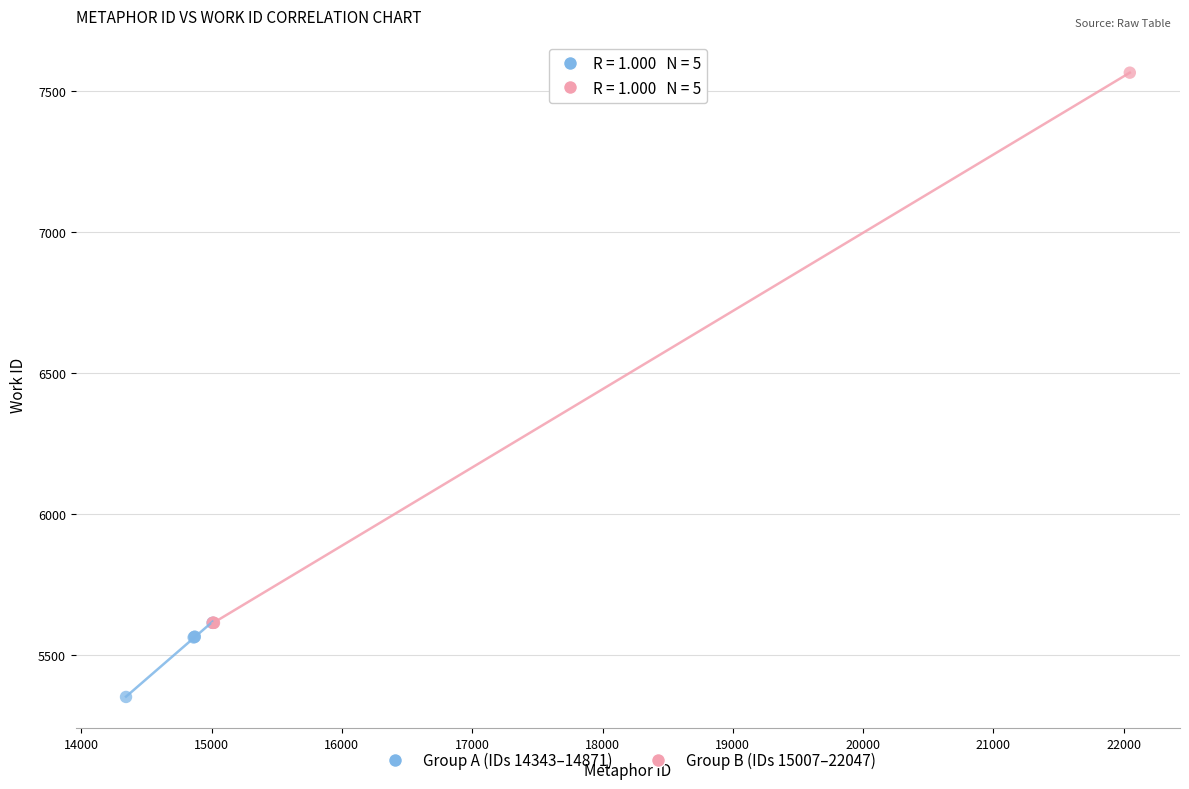

Which series reaches the maximum Y coordinate?

Group B (IDs 15007–22047)